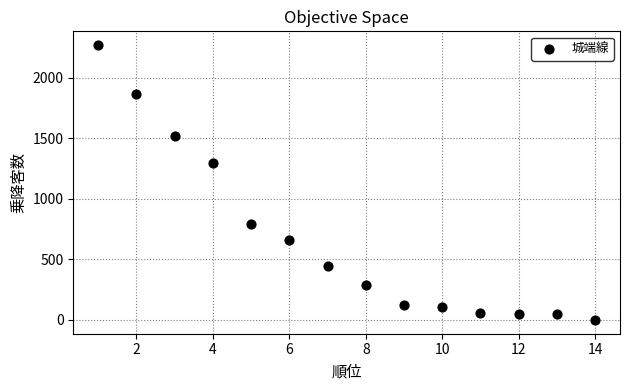

What Y value in the scatter plot is closest to 1134?

1294